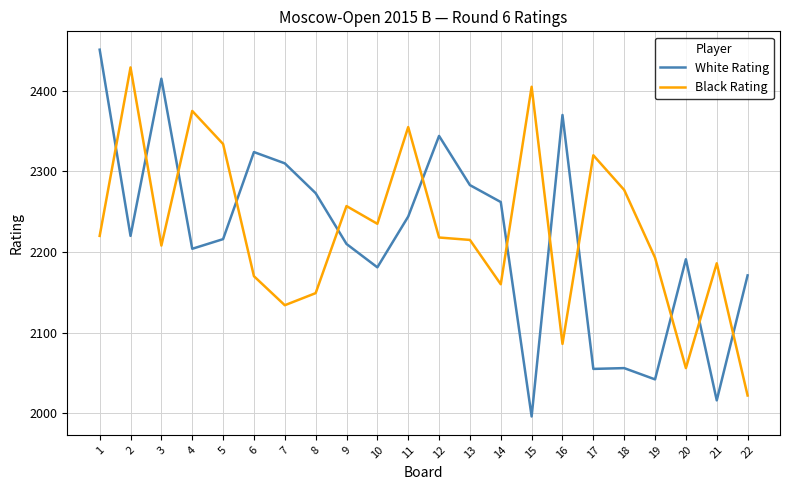

True or false: Black Rating has a value of 1002 at 4.

False